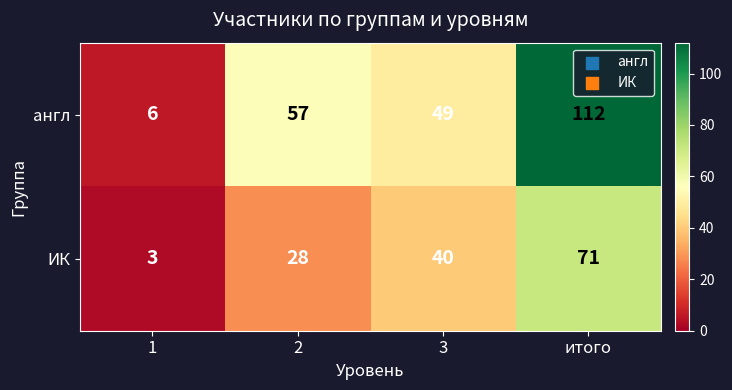

The value of англ at 1 is 8. True or false?

False